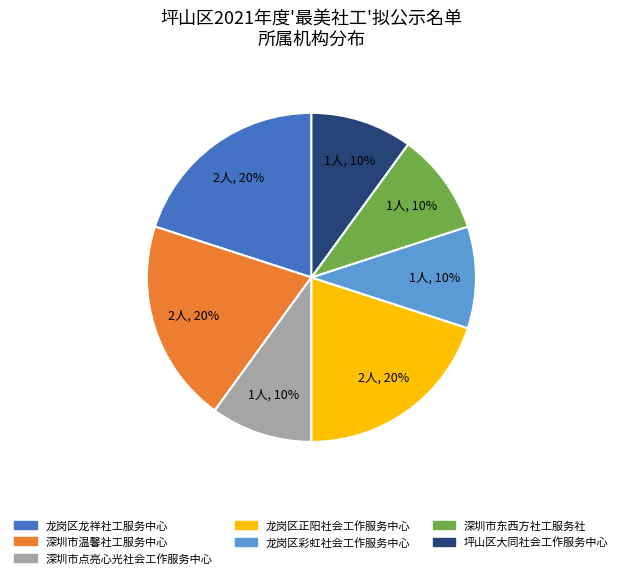

To the nearest percent, what percentage of the pie is 深圳市东西方社工服务社?

10%